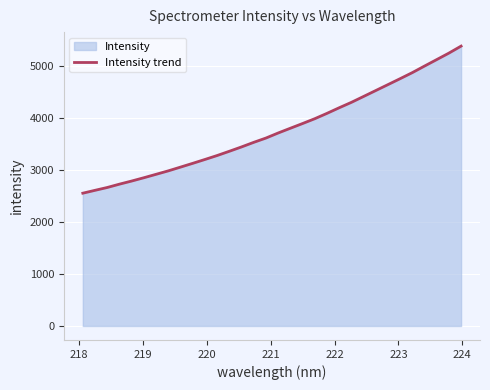

What is the maximum value shown in the chart?

5372.8